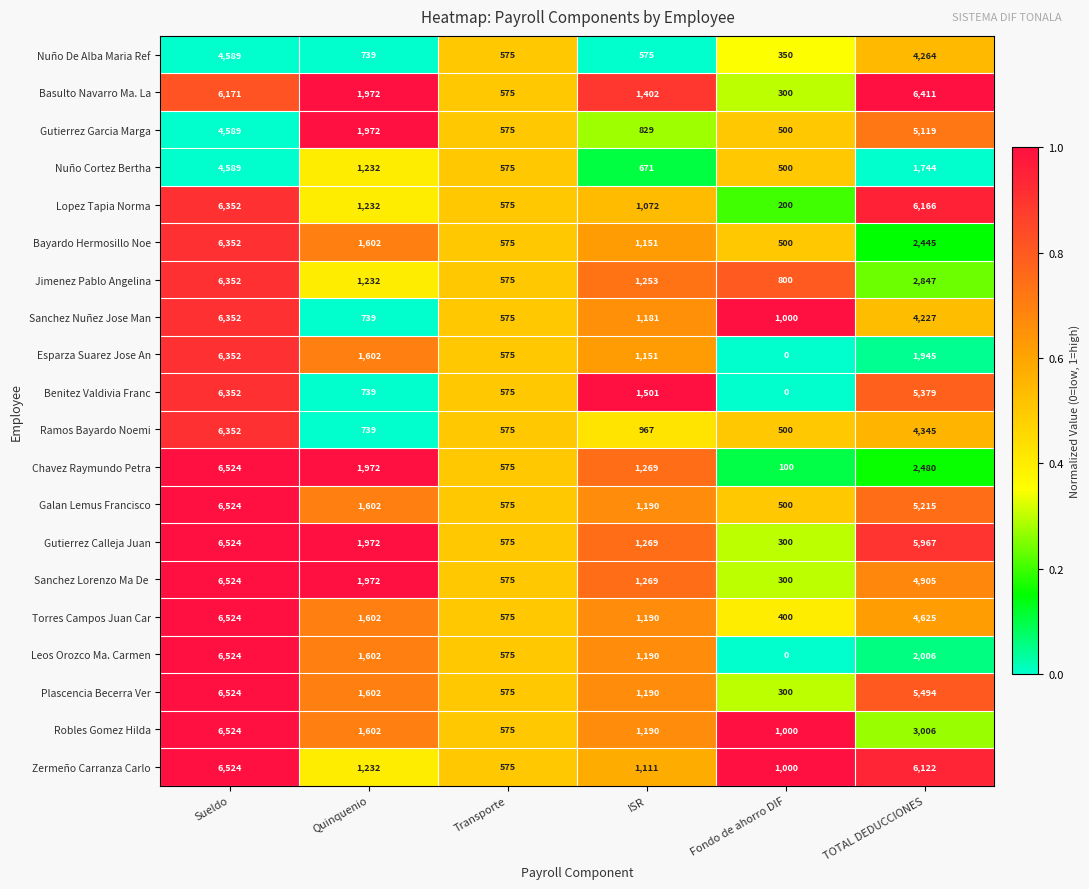

What is the spread (max minus min) of values at Sueldo?

1935